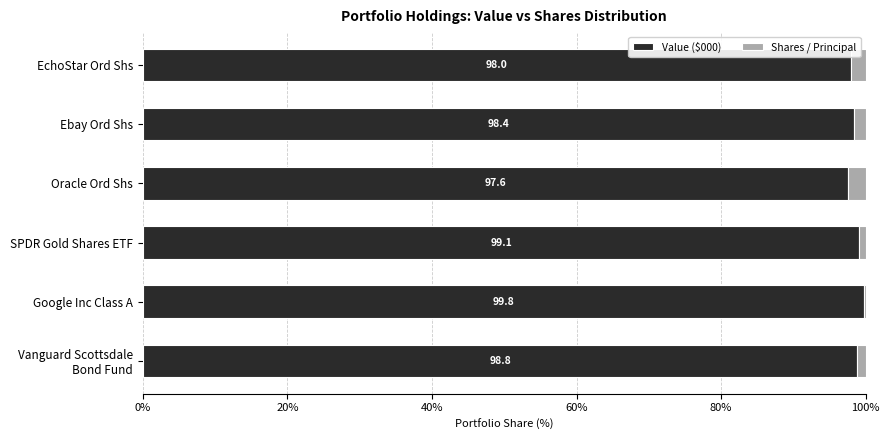

At which label is Value ($000) closest to 98?

EchoStar Ord Shs